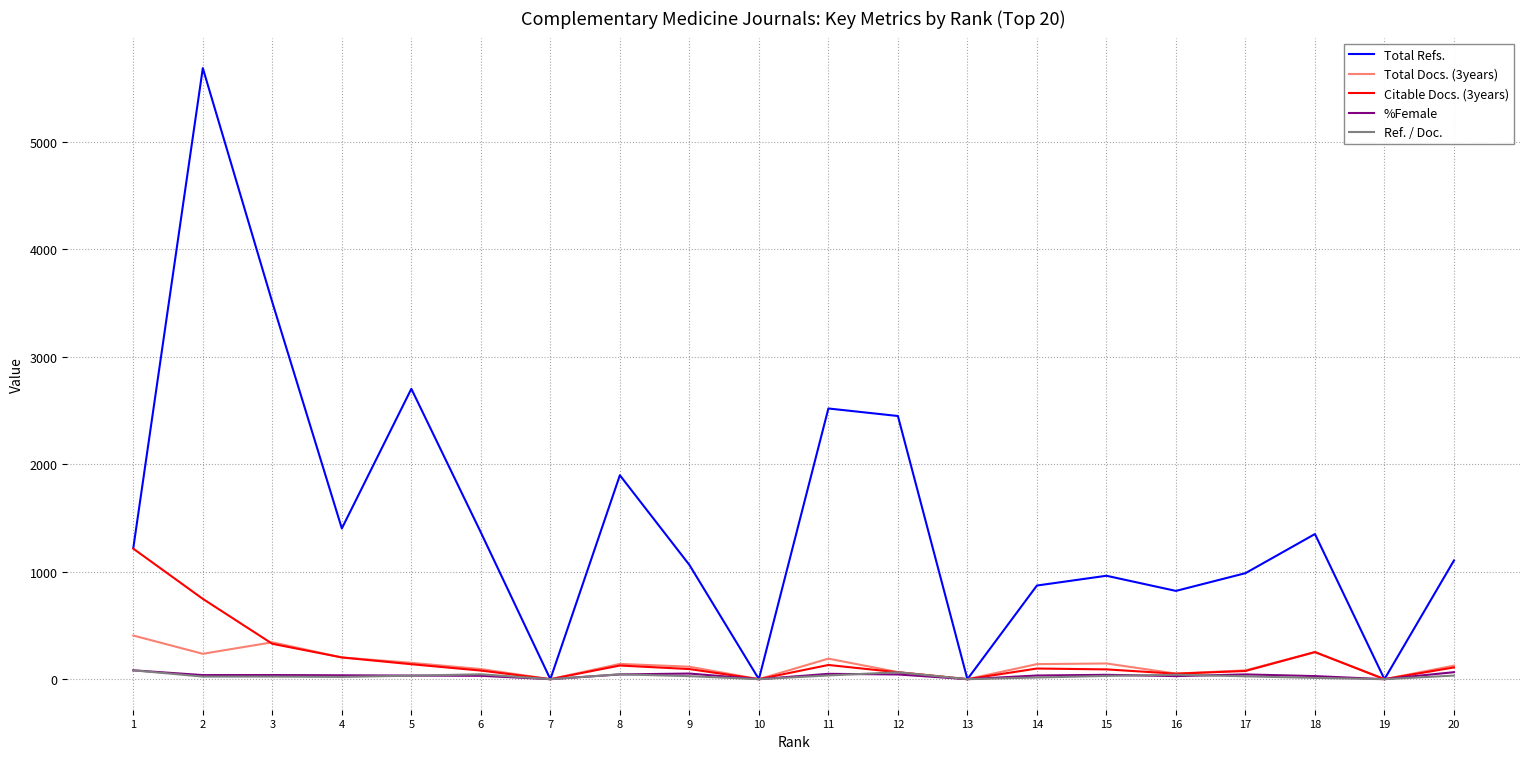

What are all the series names shown in the legend?

Total Refs., Total Docs. (3years), Citable Docs. (3years), %Female, Ref. / Doc.